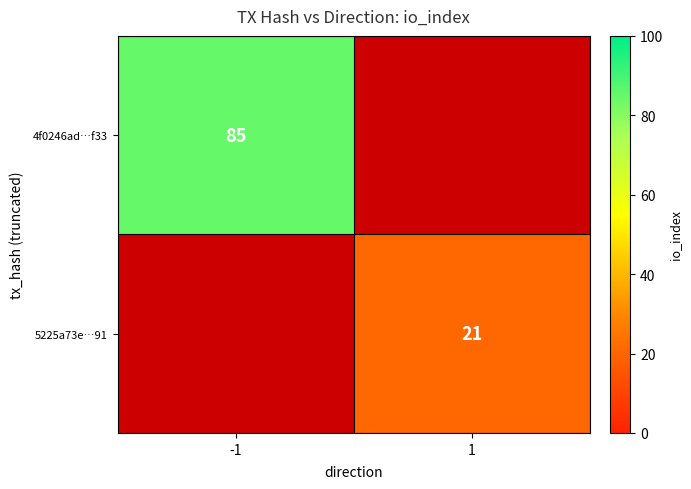

What is the smallest value displayed?

21.0